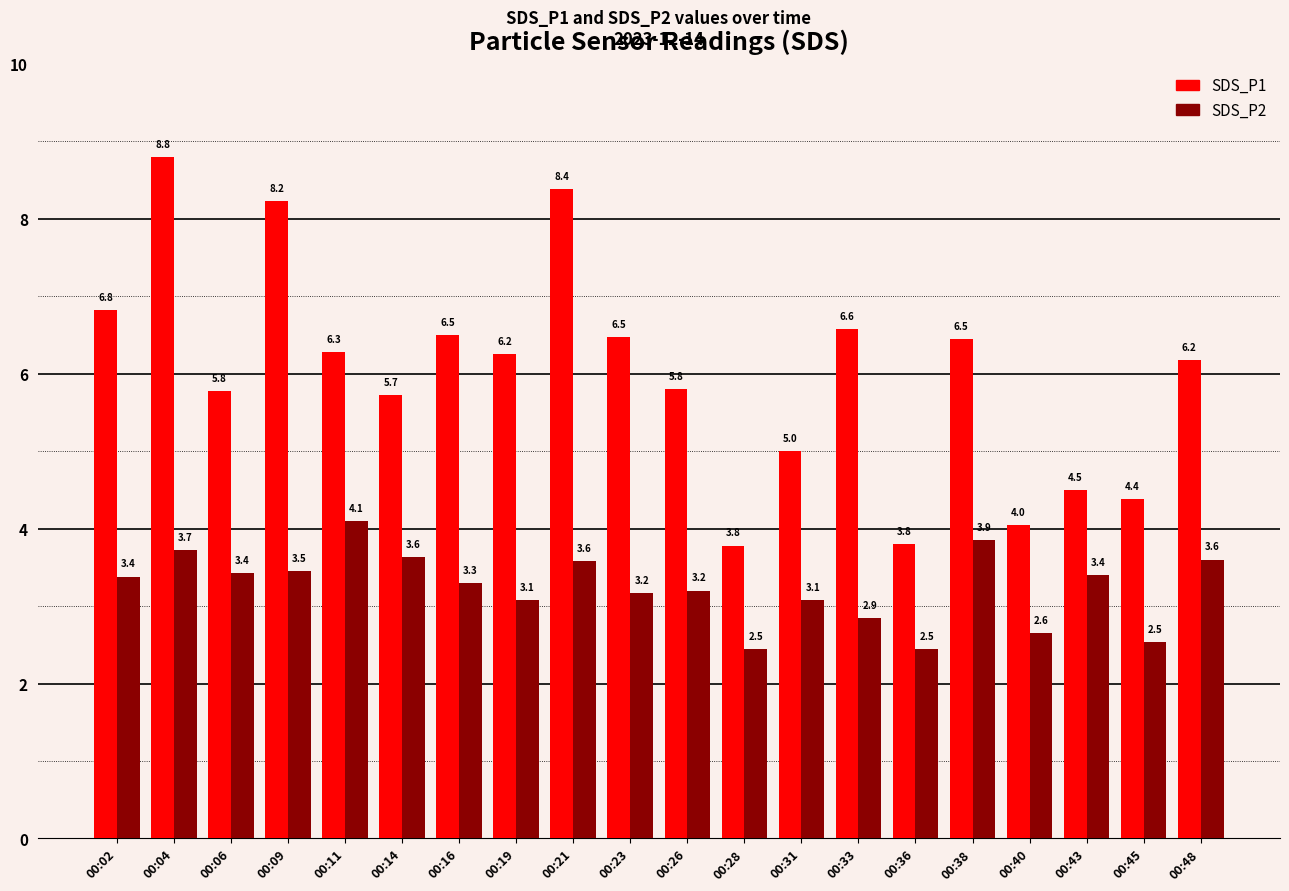

Count the number of categories in the chart.

20